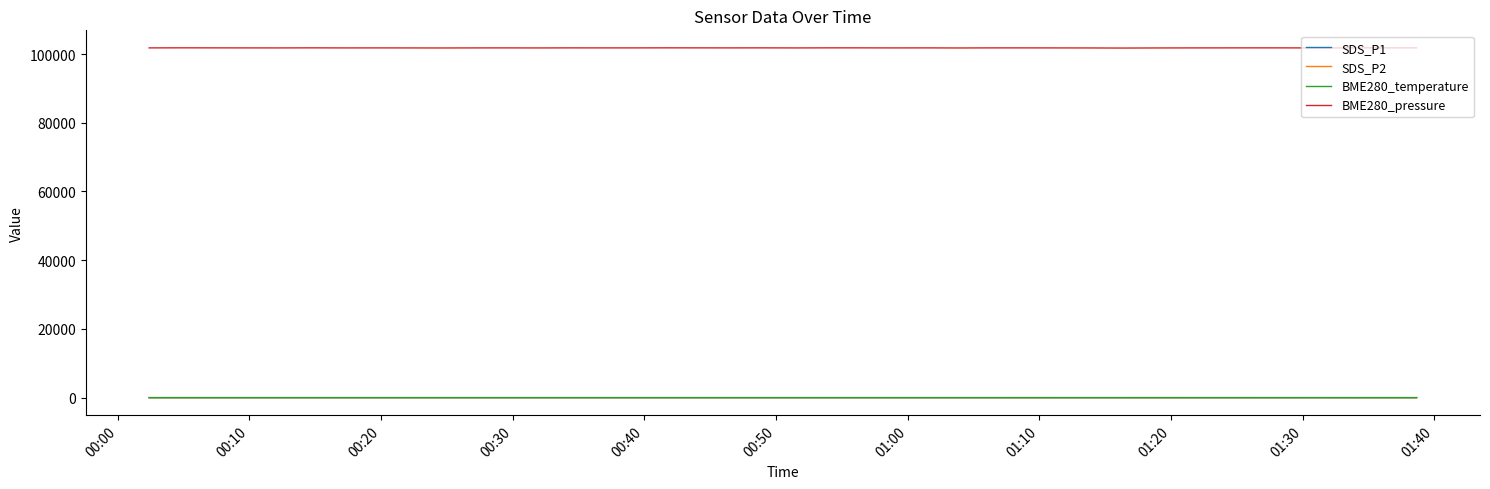

Which series has the largest total across all categories?

BME280_pressure